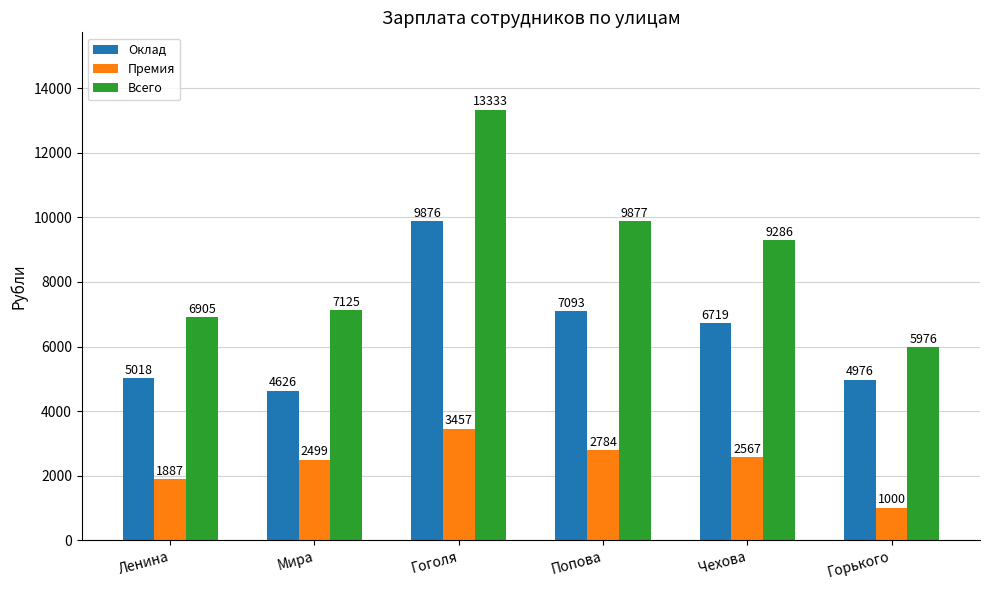

Which label corresponds to the smallest value in the chart?

Горького